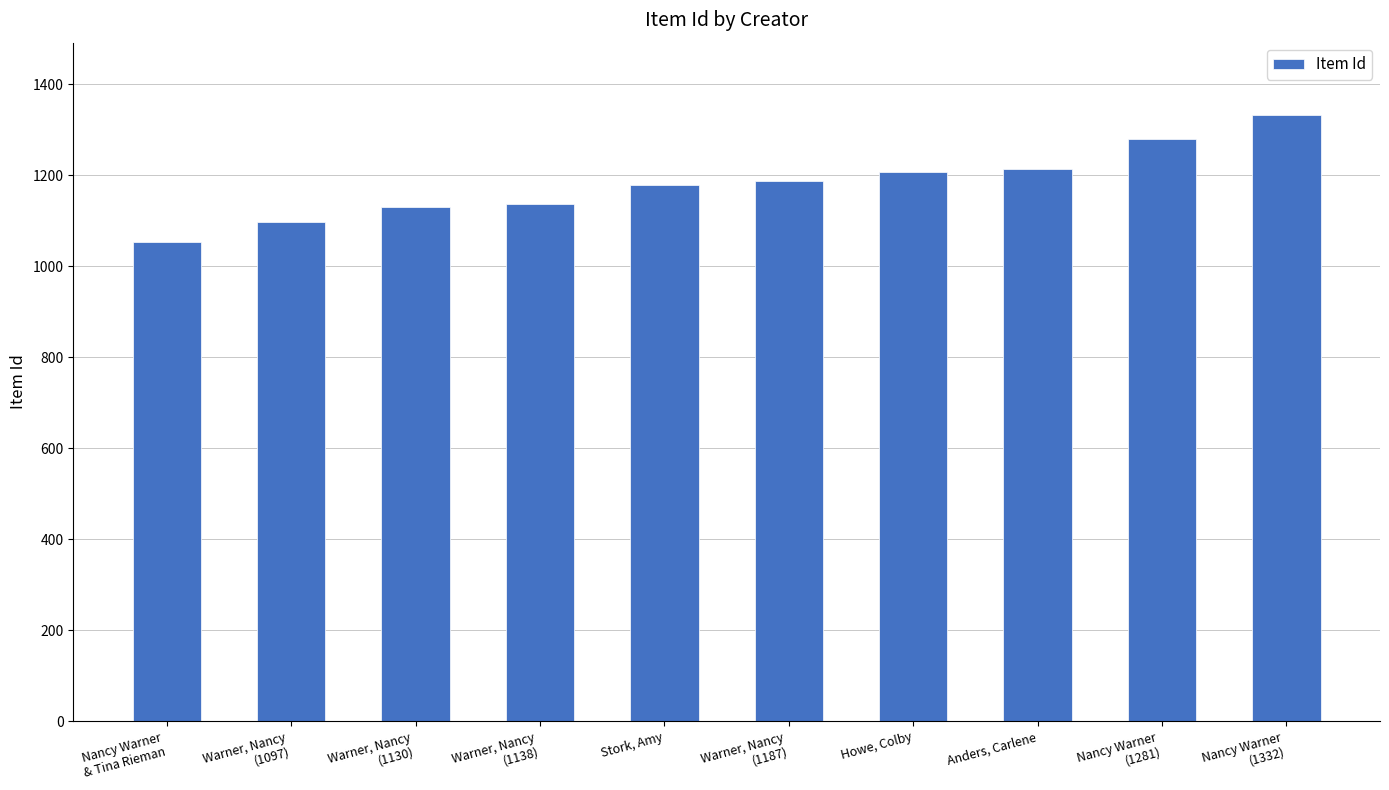

What is the approximate value at Howe, Colby, to the nearest 50?

1200